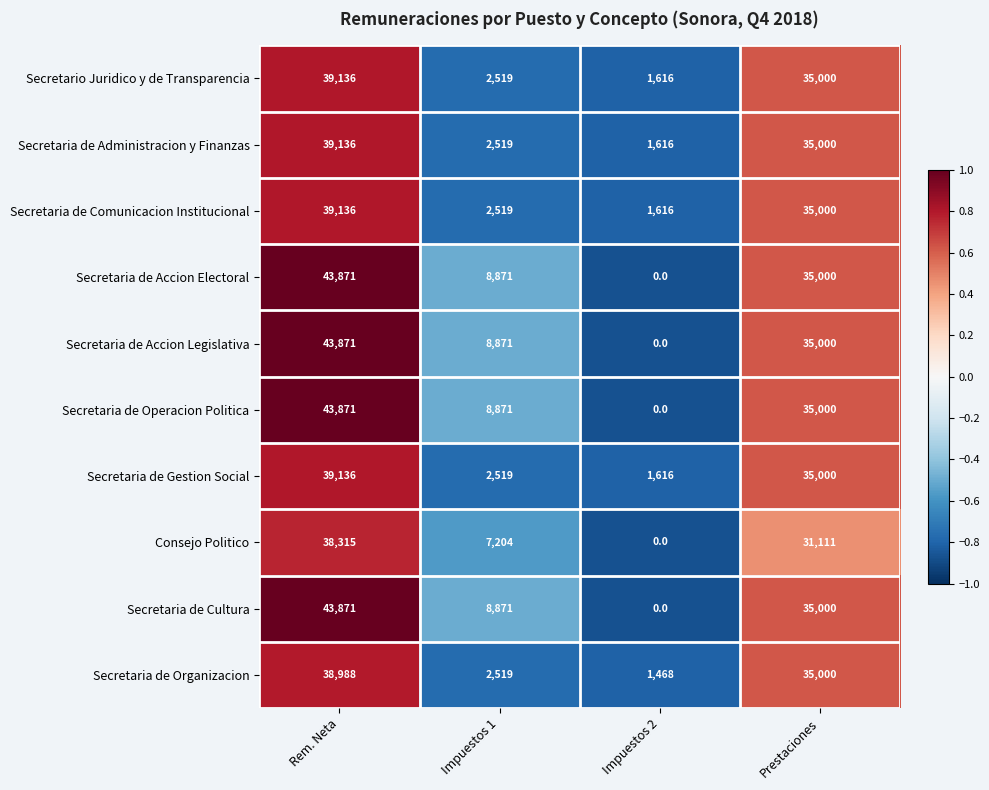

What is the difference between the second highest and second lowest values in the Secretaria de Gestion Social series?

32481